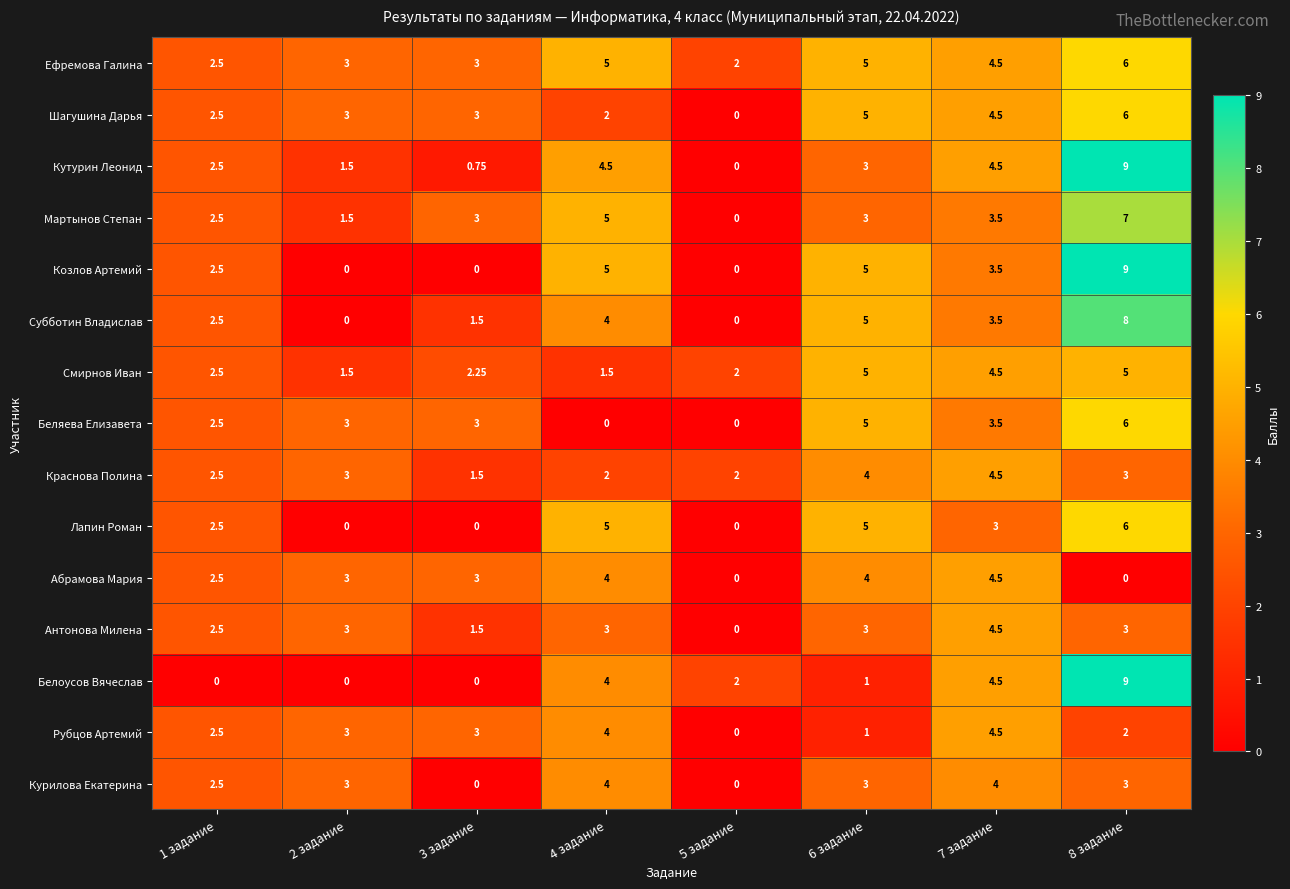

Which series has the largest total across all categories?

Ефремова Галина